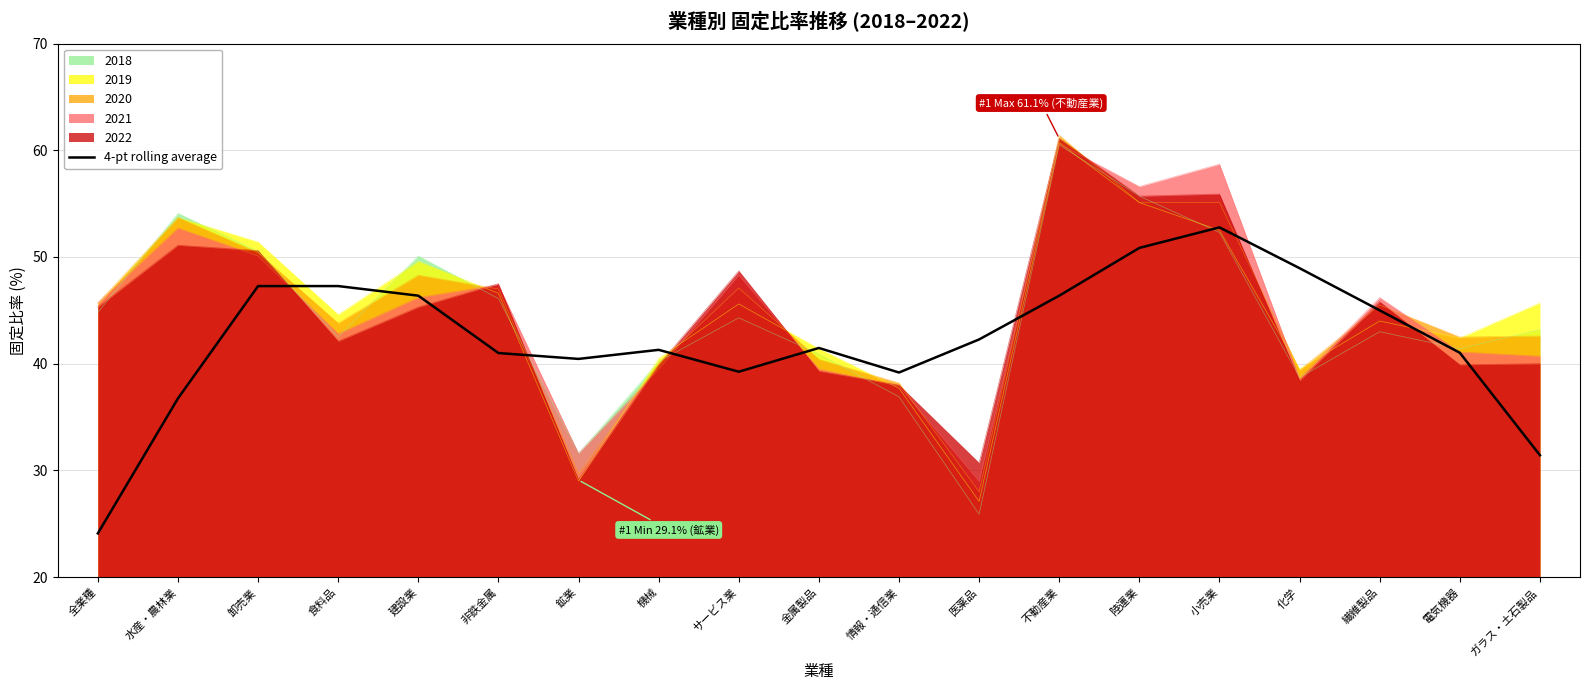

Between 不動産業 and 鉱業, which is larger?

不動産業